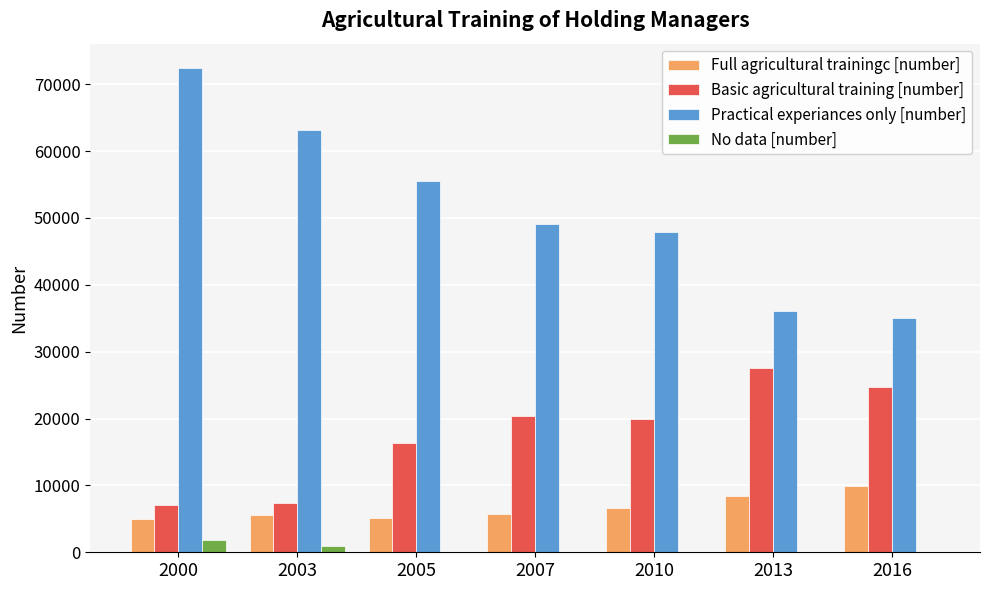

What are all the series names shown in the legend?

Full agricultural trainingc [number], Basic agricultural training [number], Practical experiances only [number], No data [number]